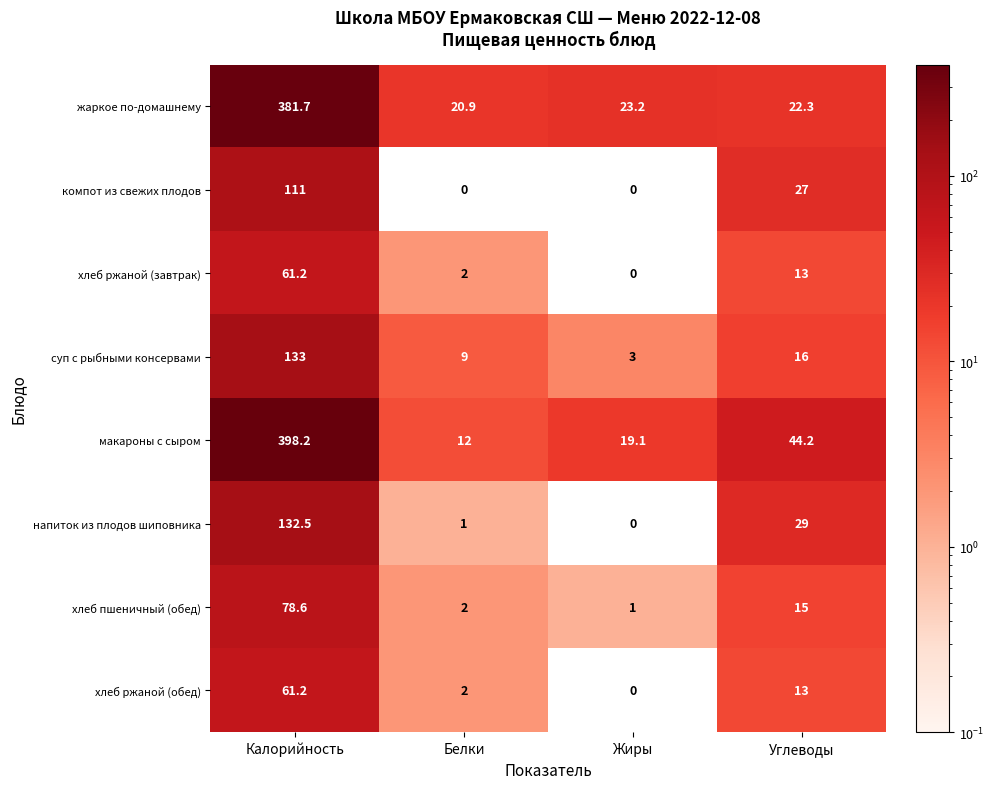

What is the difference between the second highest and second lowest values in the хлеб пшеничный (обед) series?

13.0